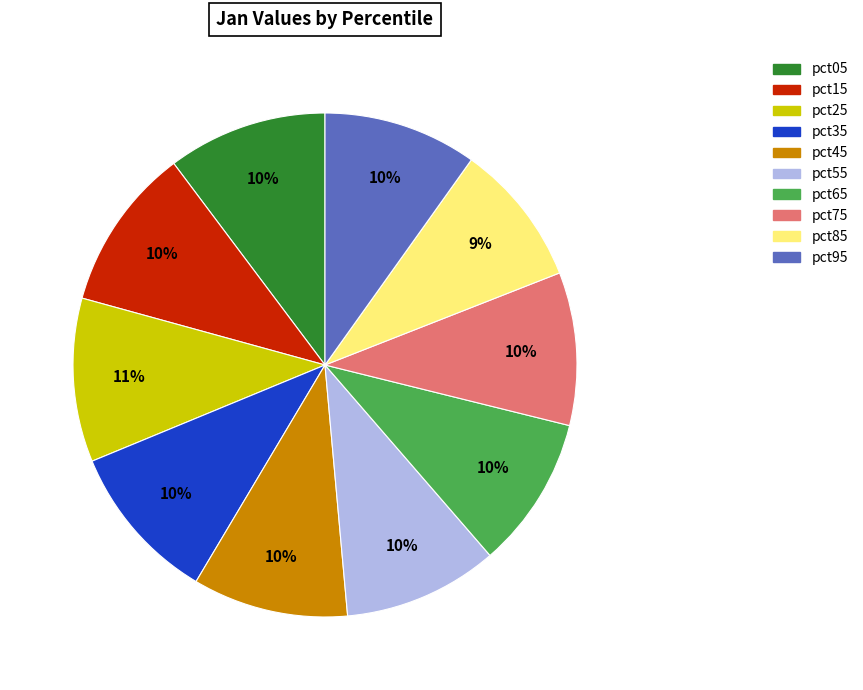

How many slices are in this pie chart?

10